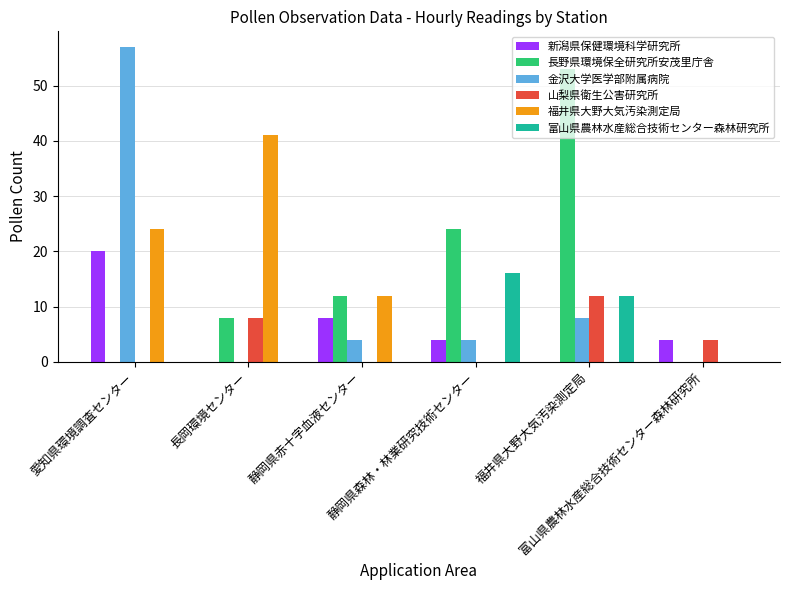

The value of 金沢大学医学部附属病院 at 愛知県環境調査センター is 57. True or false?

True